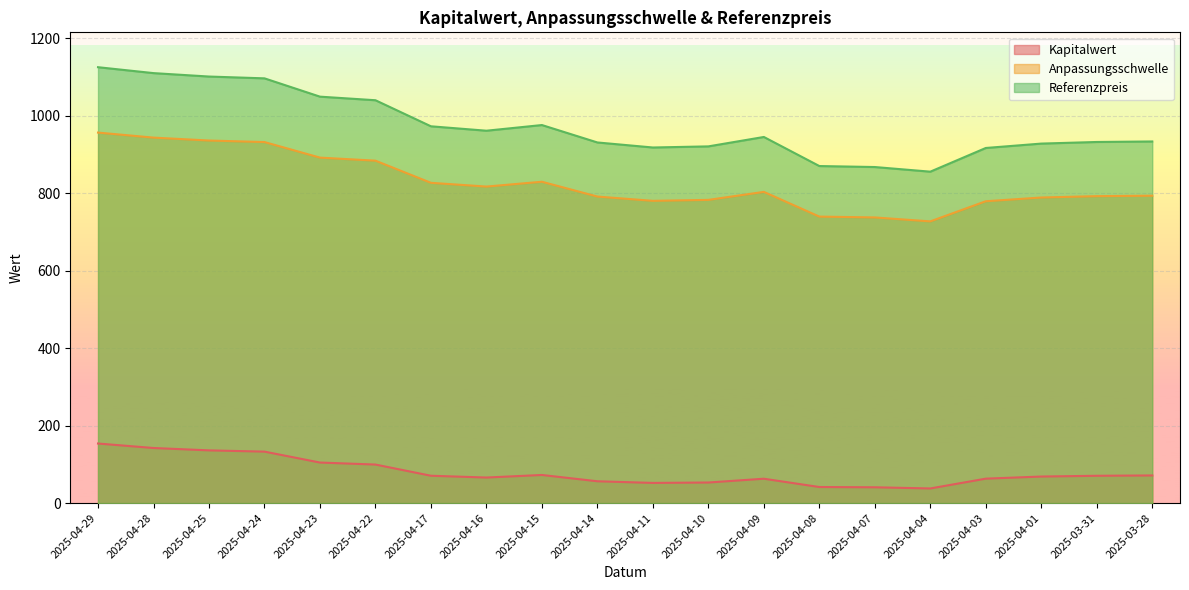

True or false: Anpassungsschwelle and Kapitalwert intersect in this chart.

False